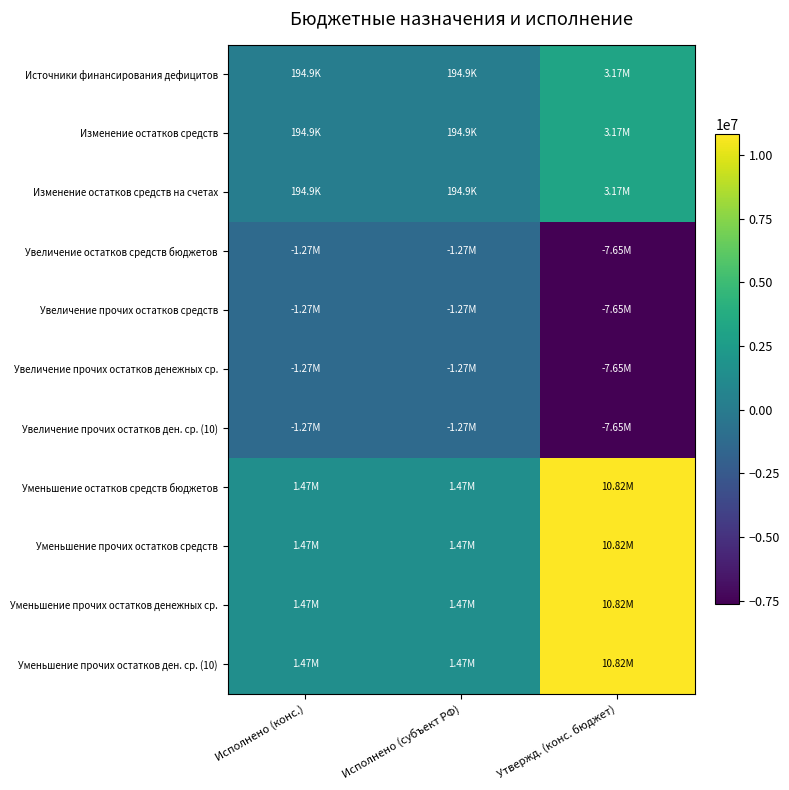

How many distinct data groups are displayed?

11